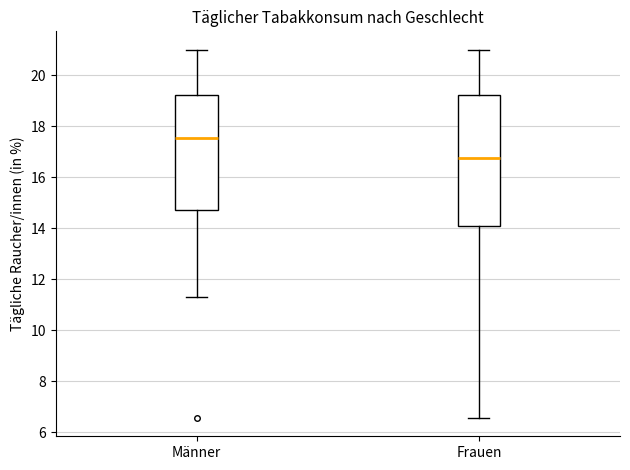

Reading left to right, transcribe this box plot: for each box, give where its median line is, the range the box spans, and where its two whiskers end, as read against the y-axis. The values are not printed on the chart, so give them approximately, as read against the axis.

Männer: median 17.6, box 14.8 to 19.2, whiskers 11.4 to 21.0
Frauen: median 16.8, box 14.2 to 19.2, whiskers 6.6 to 21.0